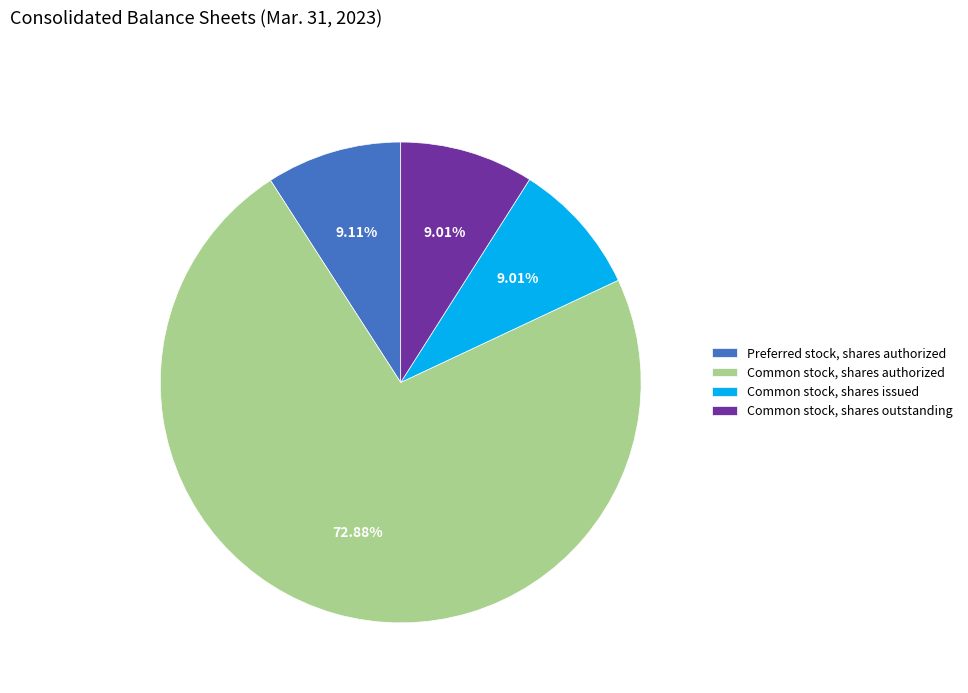

Count the number of slices in the pie.

4